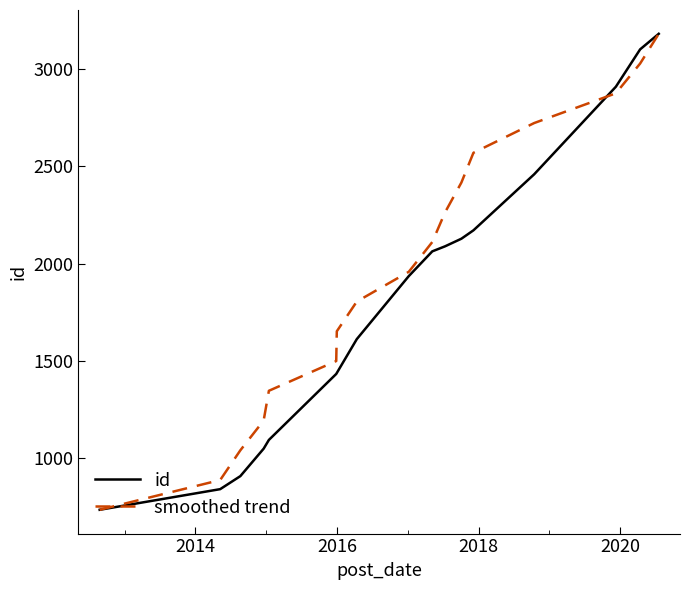

How many values in the id series are below 1936?

8